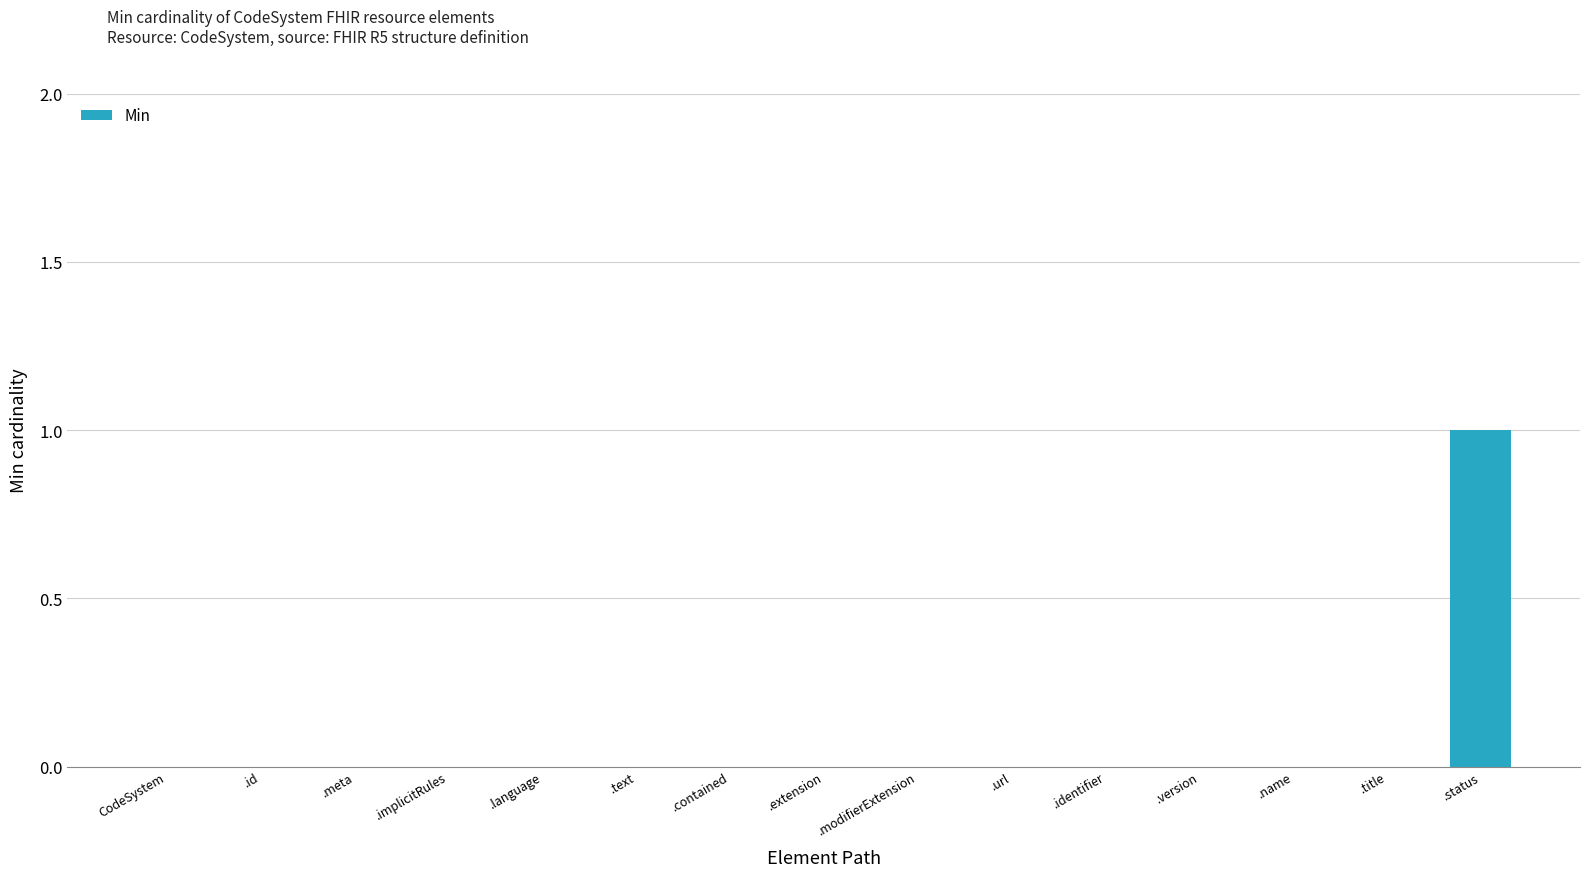

How many distinct data groups are displayed?

1